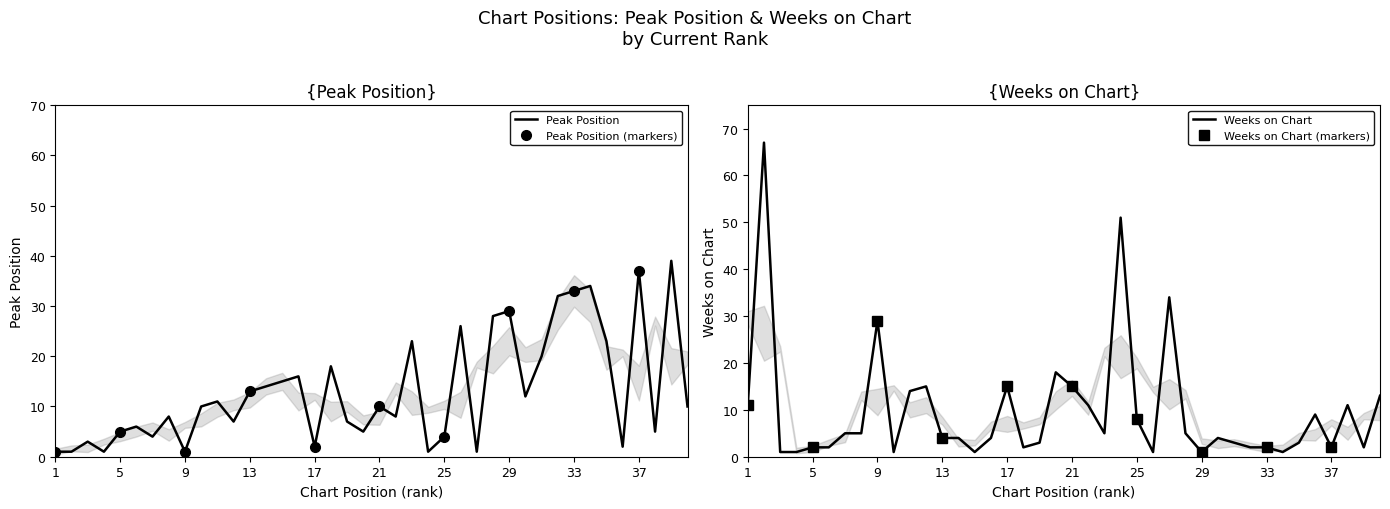

True or false: Peak Position has more than 1 interior local peaks.

True